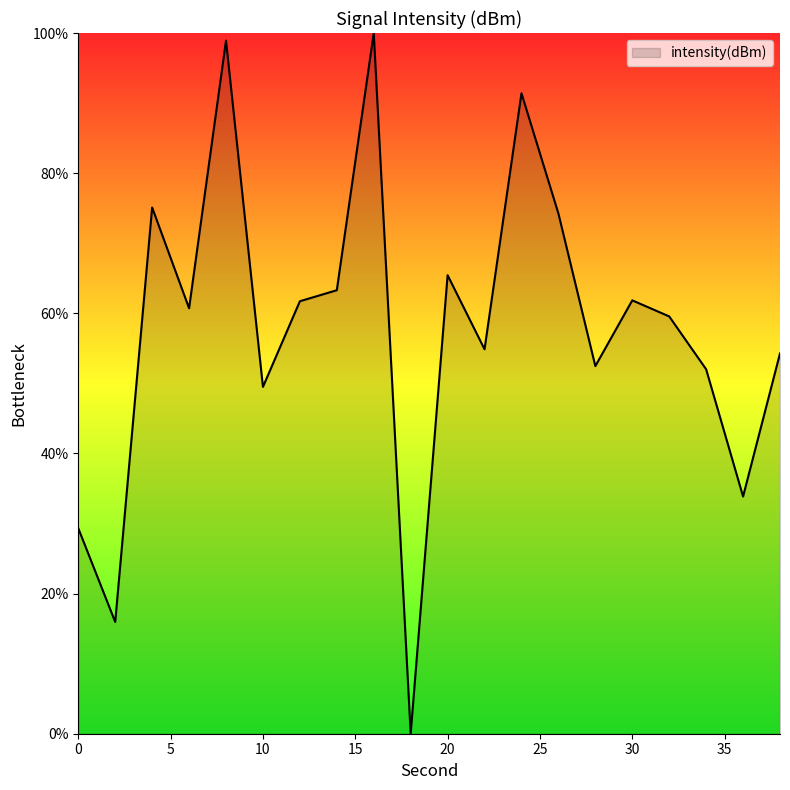

Which label corresponds to the smallest value in the chart?

18